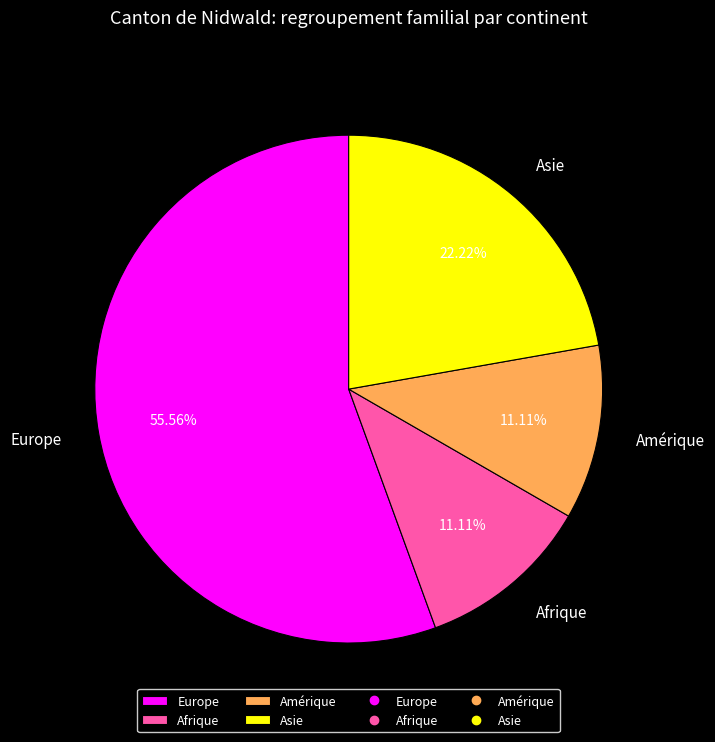

Between Europe and Asie, which is larger?

Europe